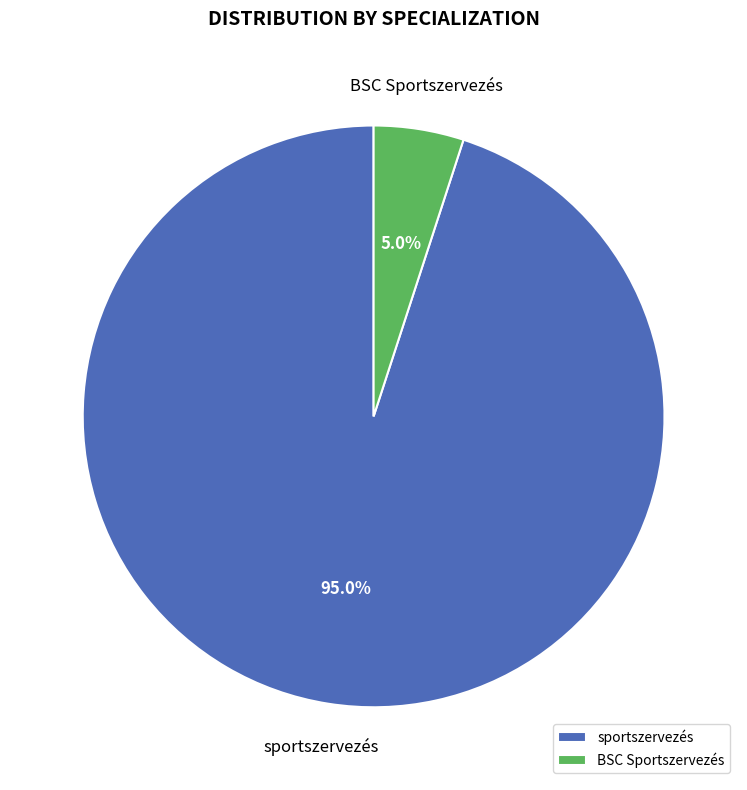

To the nearest percent, what is the difference between the BSC Sportszervezés and sportszervezés slice percentages?

90%